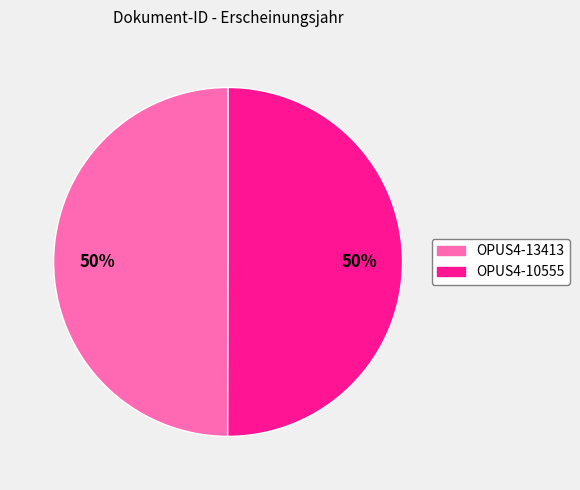

Count the number of slices in the pie.

2